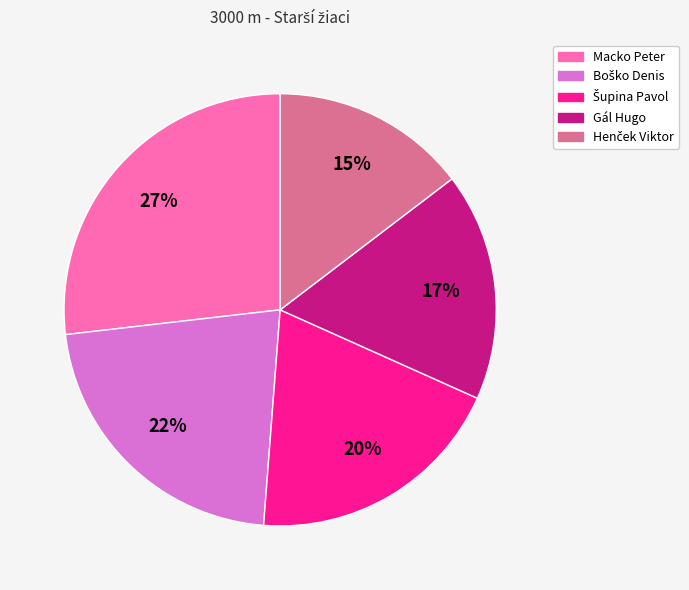

To the nearest percent, what portion does Macko Peter represent?

27%